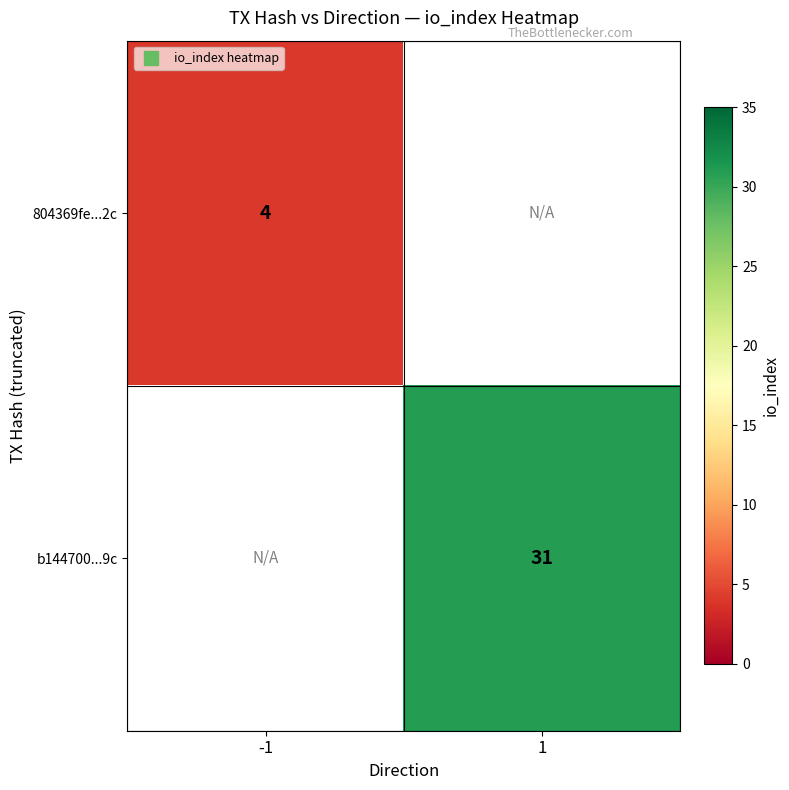

At how many categories does at least one series exceed 14?

1